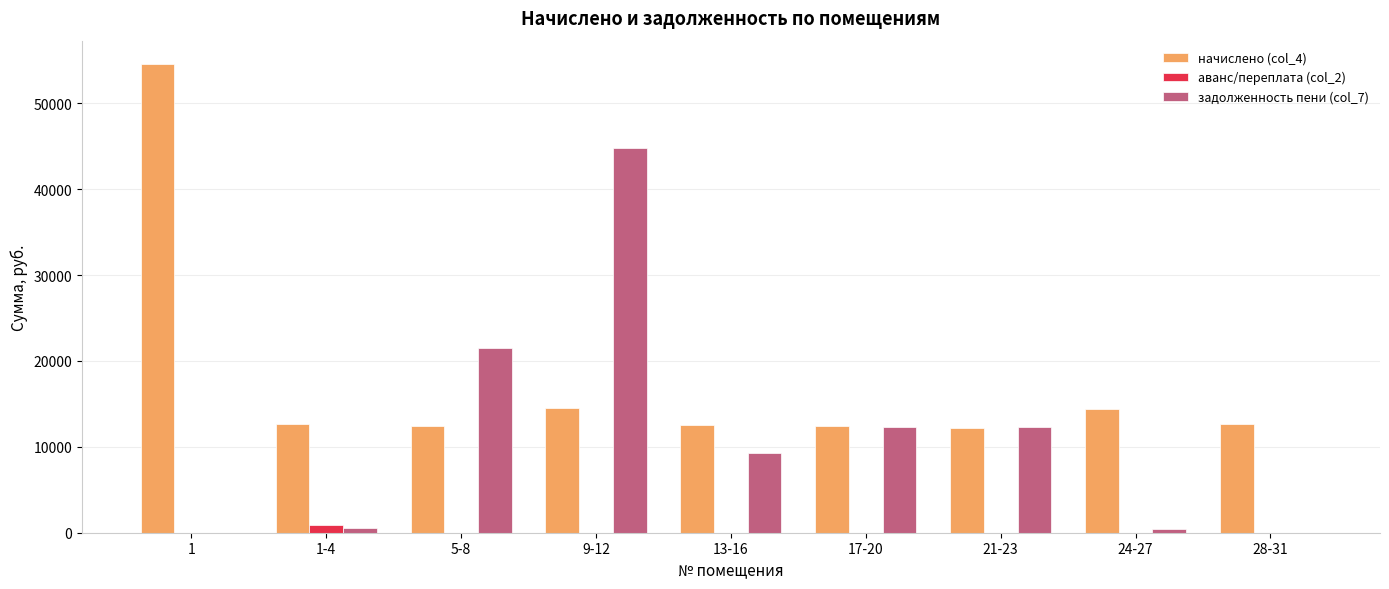

What is the sum of the задолженность пени (col_7) values at 17-20 and 1?

12266.2